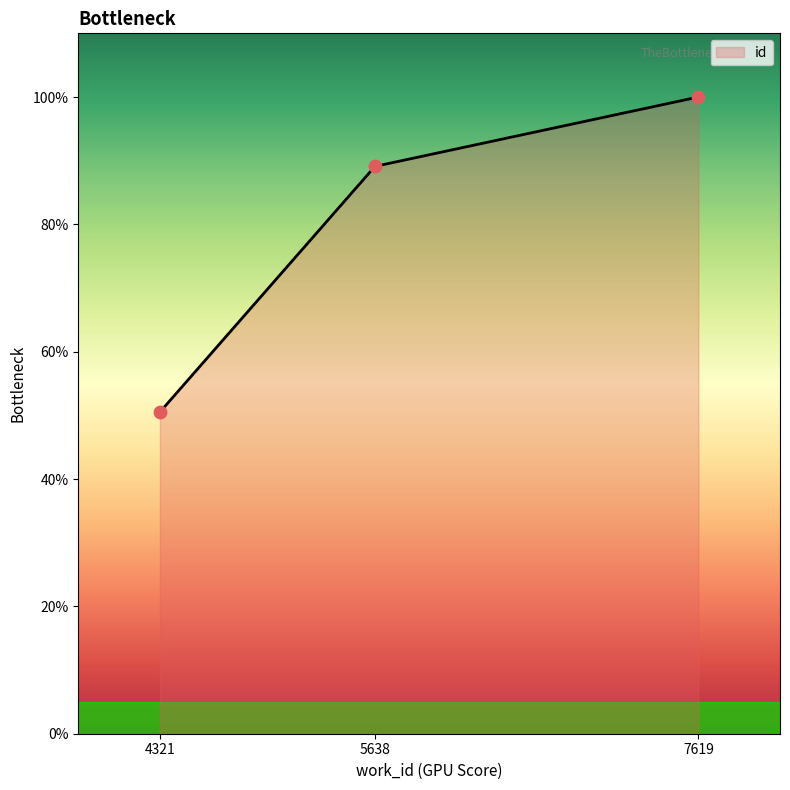

Between 4321 and 7619, which is larger?

7619